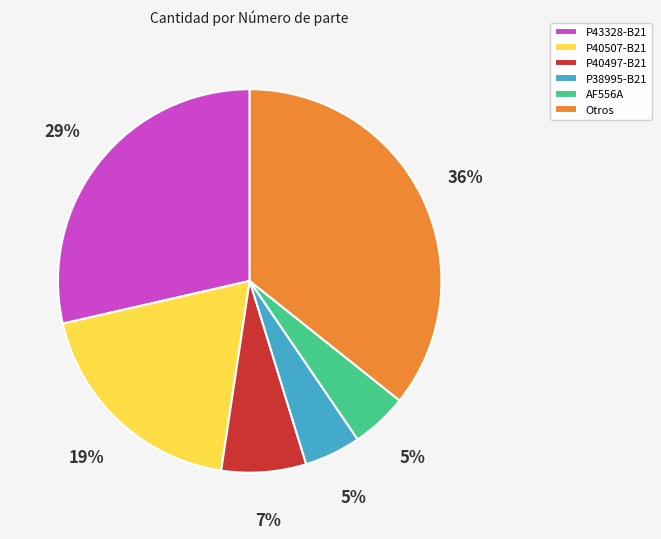

Is the sum of P40497-B21 and P43328-B21 greater than half?

No